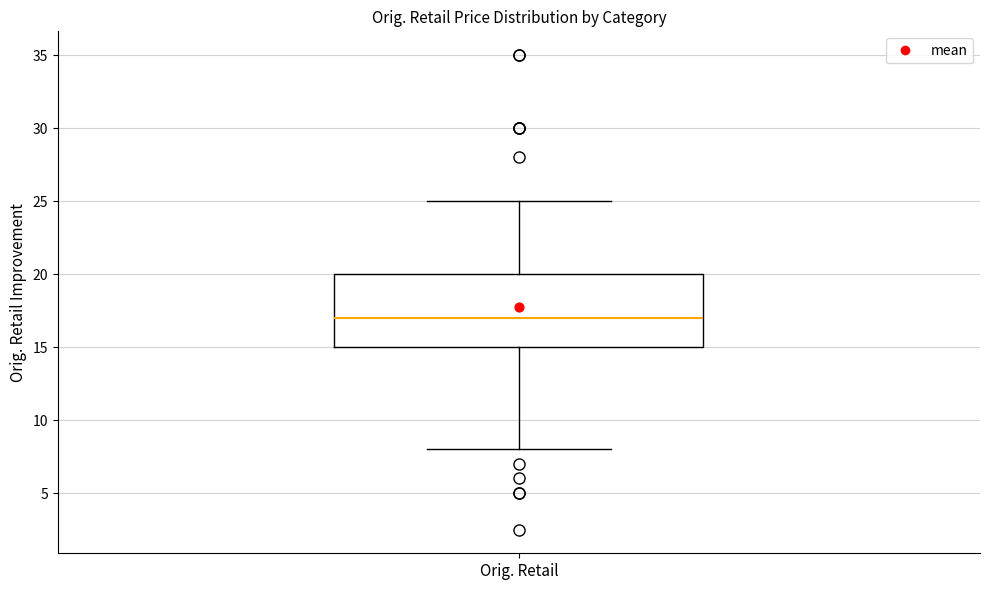

Transcribe this box plot: give where the median line is, the range the box spans, and where the two whiskers end, as read against the y-axis. The values are not printed on the chart, so give them approximately, as read against the axis.

median 17, box 15 to 20, whiskers 8 to 25